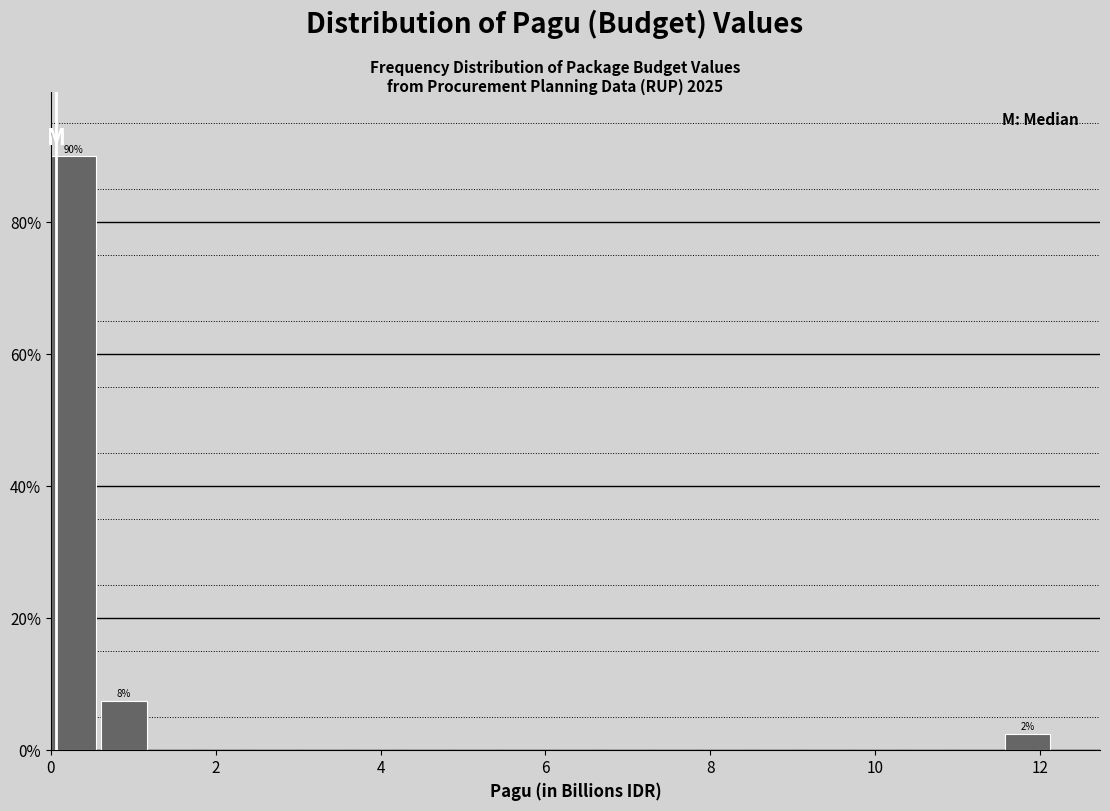

Around what value on the x-axis is the tallest bar? Give the approximate position of its centre, as read against the axis.

0.2